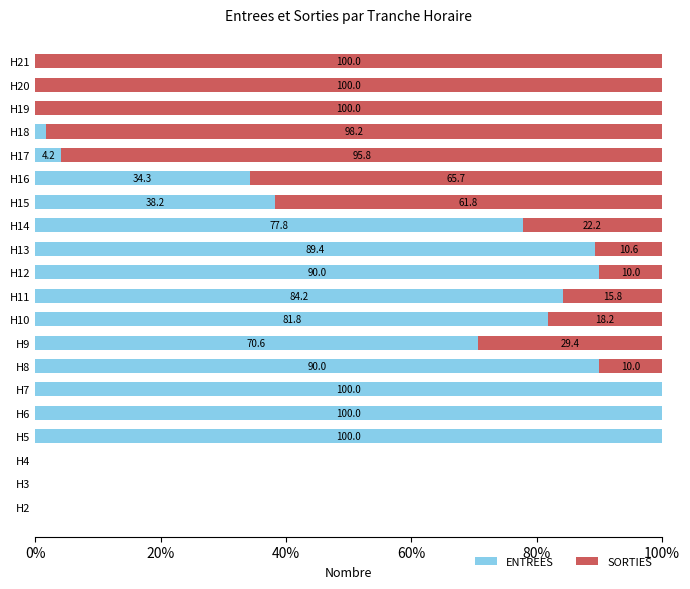

What is the total value across all series at H19?

100.0